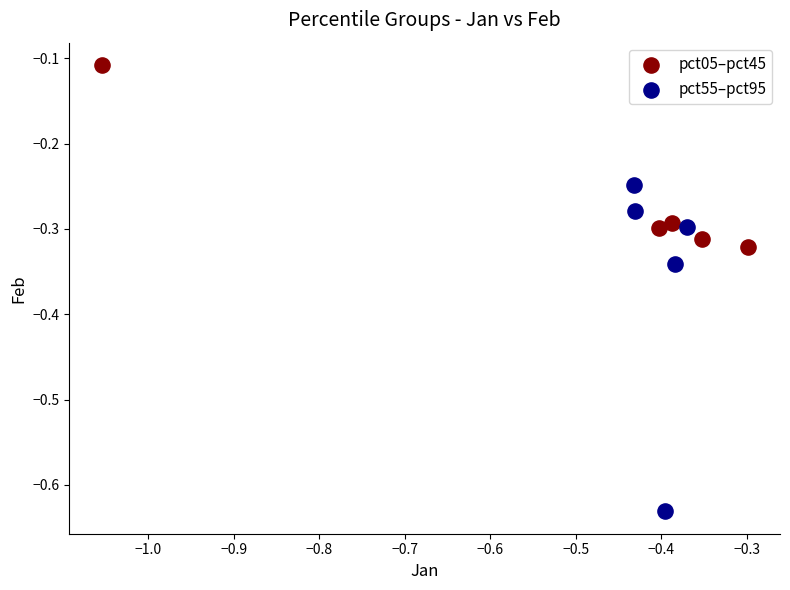

Which series has the widest spread of Y values?

pct55–pct95